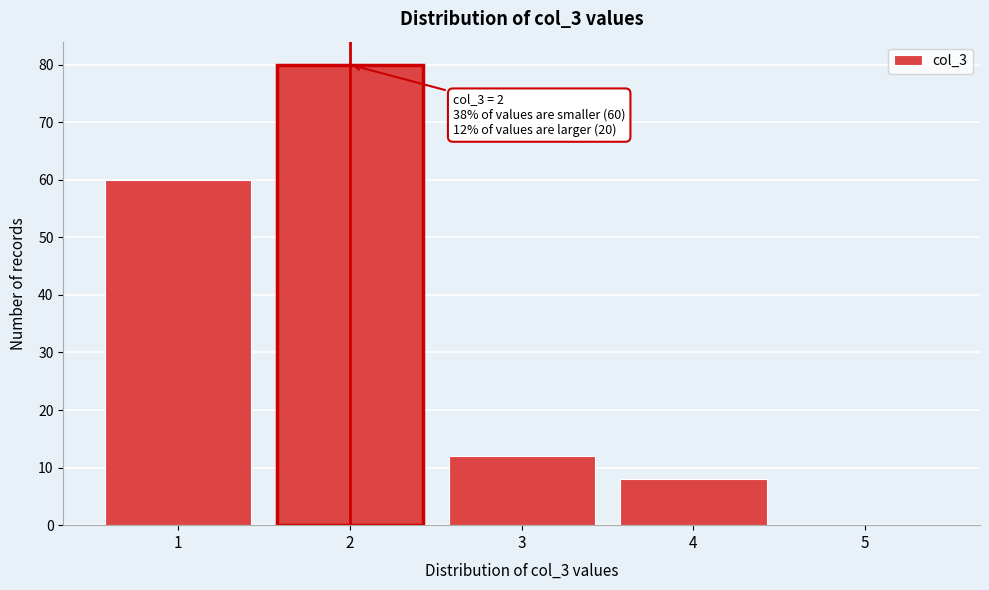

Over which range of the x-axis is the bar tallest?

1.5 to 2.5